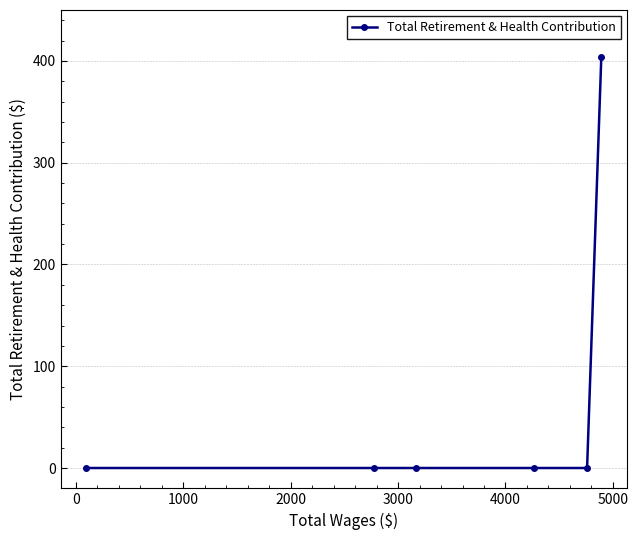

What is the sum of all values?

403.6